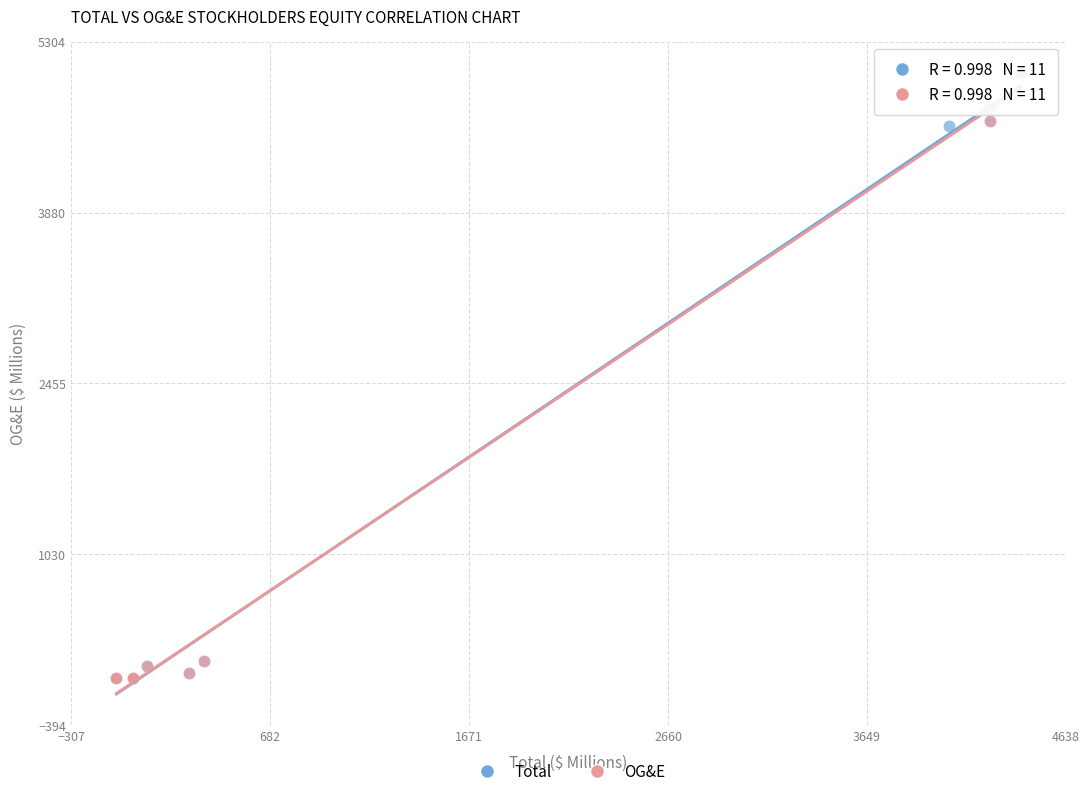

What are all the series names shown in the legend?

Total, OG&E